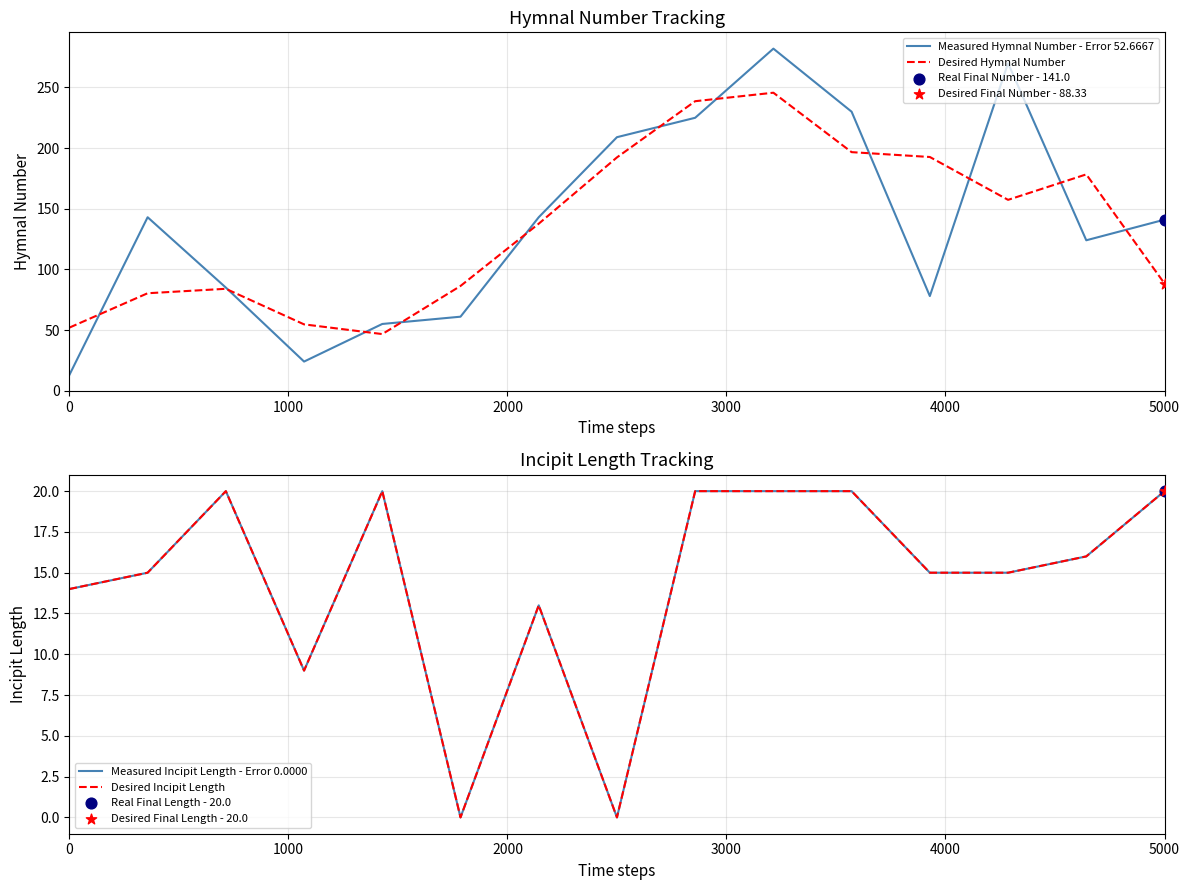

Which series has the largest total across all categories?

Measured Hymnal Number - Error 52.6667